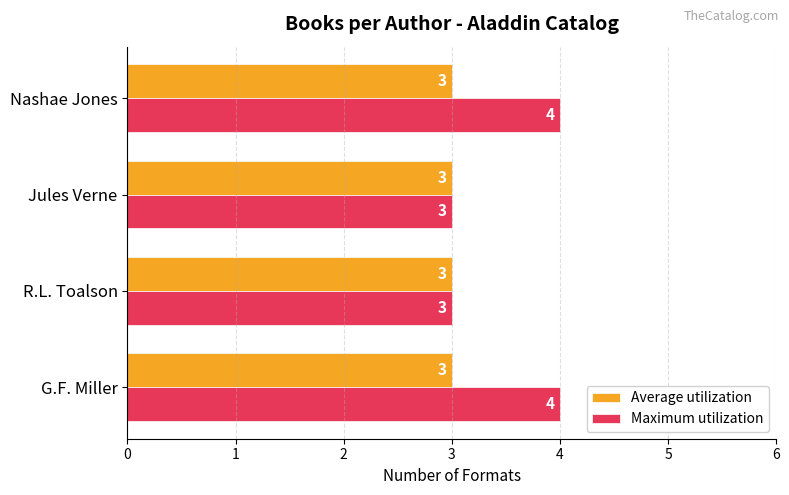

What is the sum of all Average utilization values?

12